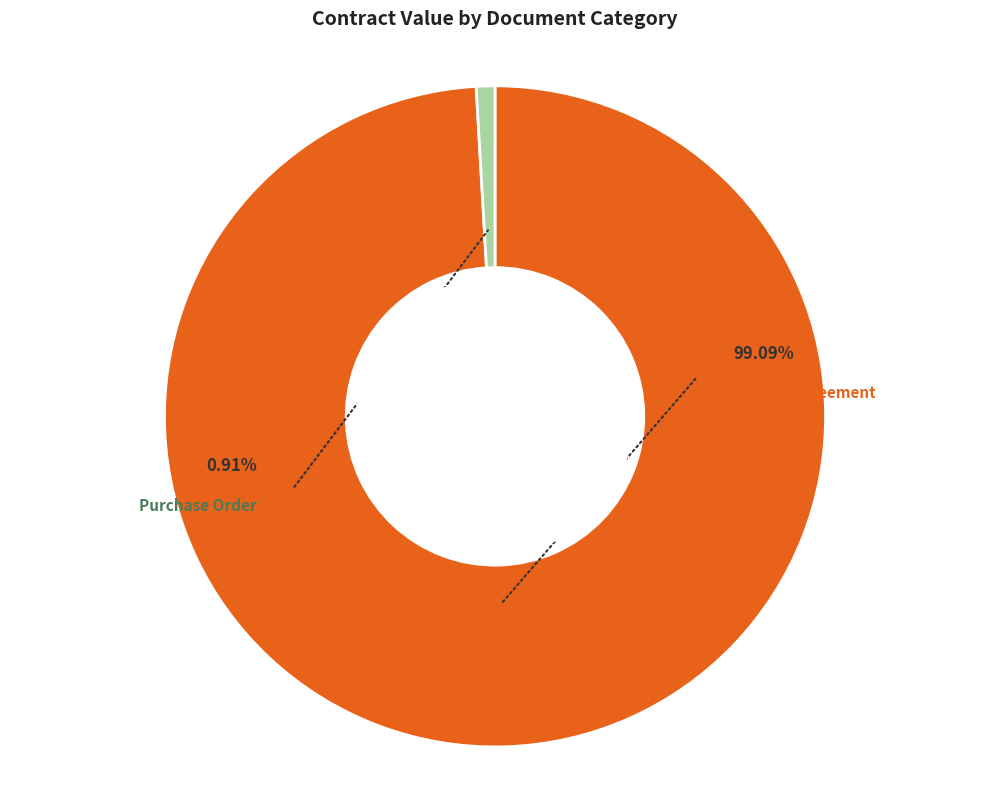

True or false: PURCHASE ORDER accounts for 1% of the total.

True